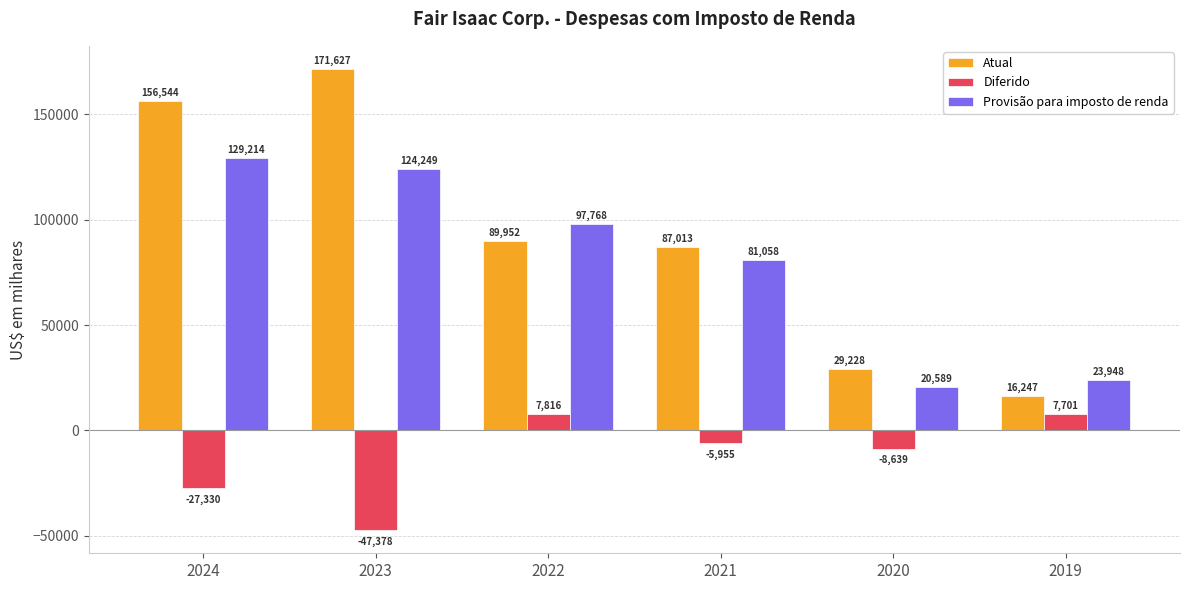

True or false: Provisão para imposto de renda has a value of 178834 at 2024.

False